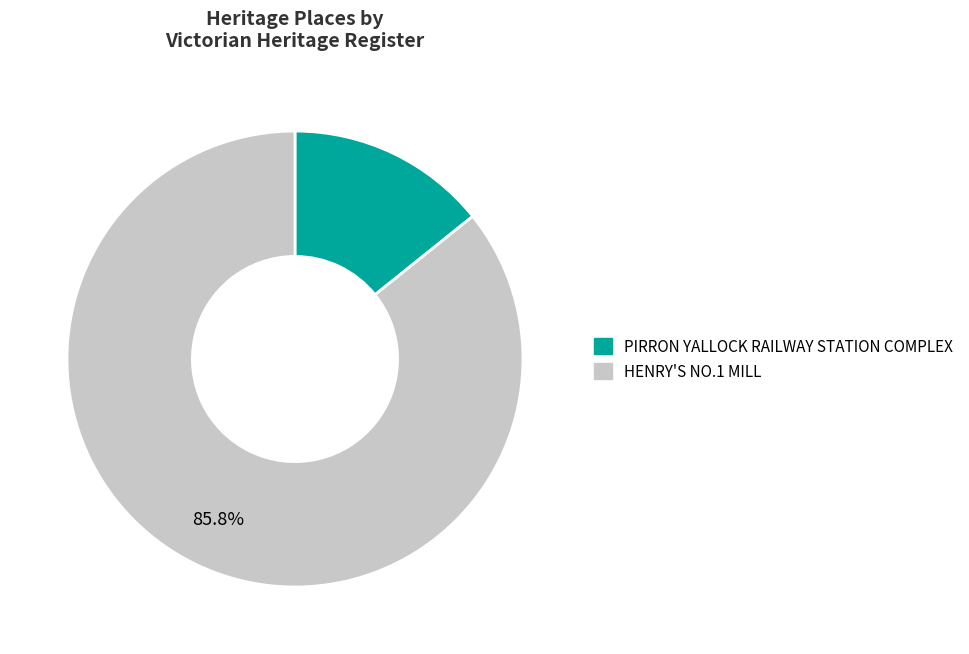

Approximately how many times larger is the value at PIRRON YALLOCK RAILWAY STATION COMPLEX compared to HENRY'S NO.1 MILL?

0.2